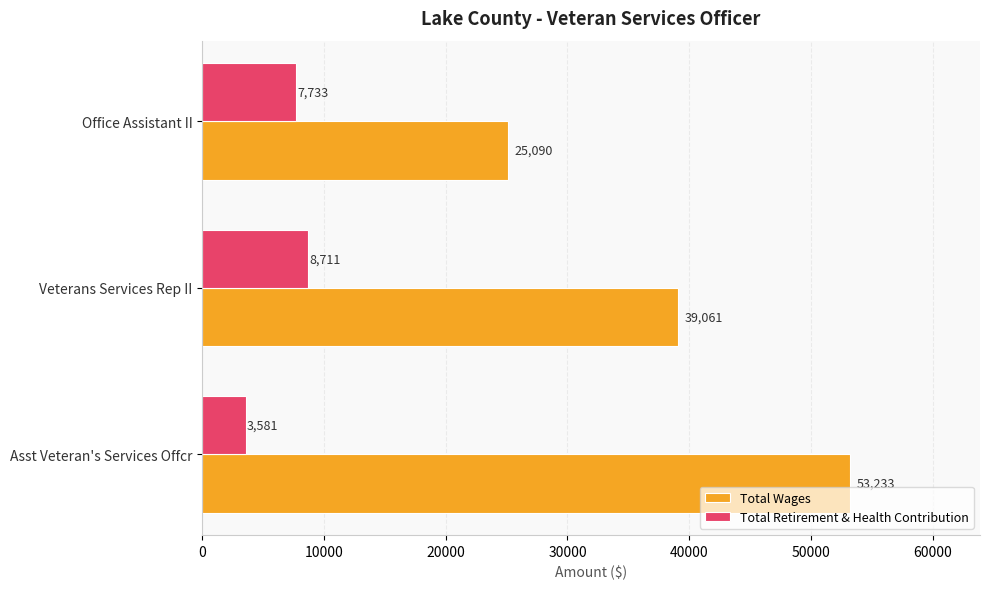

What is the difference between the second highest and minimum values in the Total Wages series?

13971